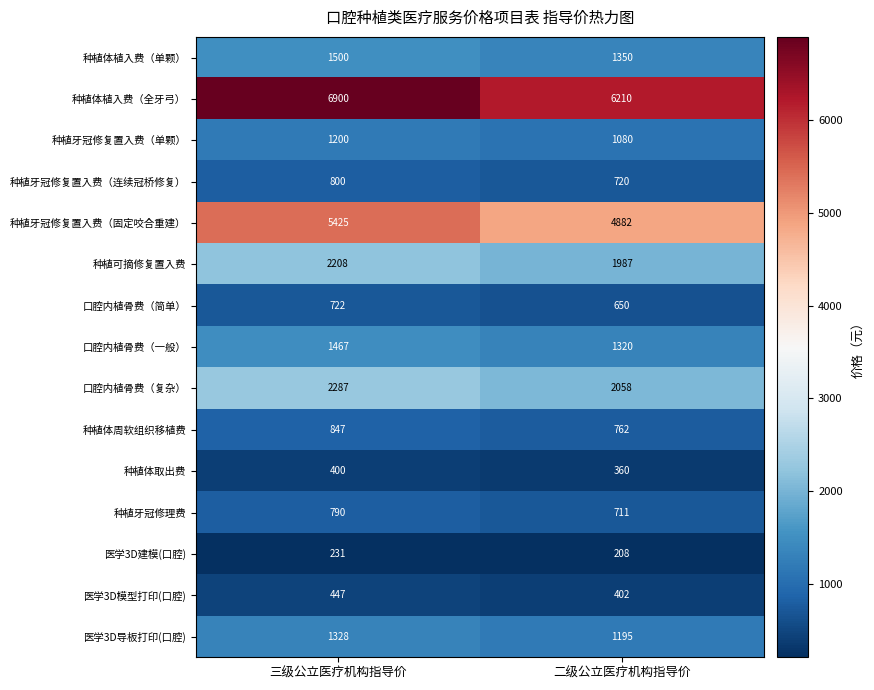

Which series has the largest range (max minus min)?

种植体植入费（全牙弓）